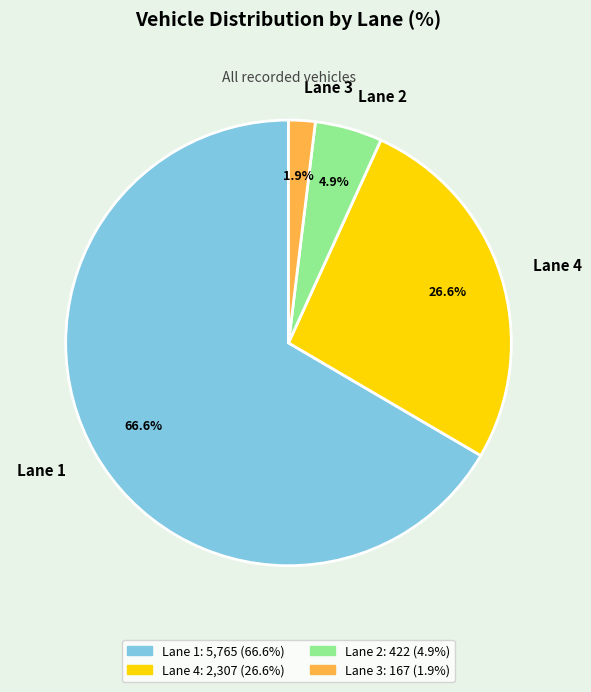

What is the total percentage of Lane 3 and Lane 2?

6.8%